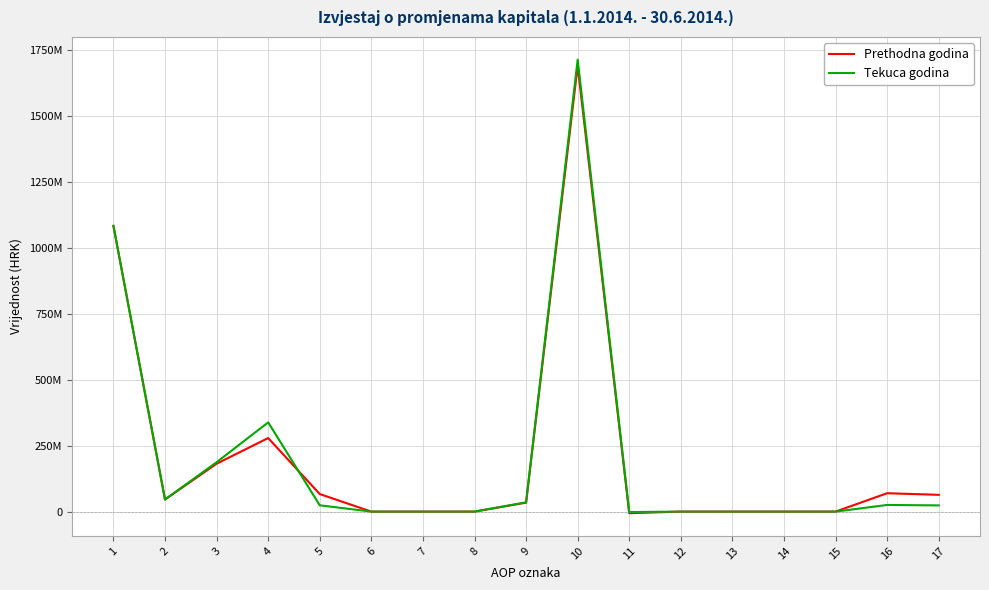

What is the value of the Tekuca godina point at the 17th from the left?

23505759